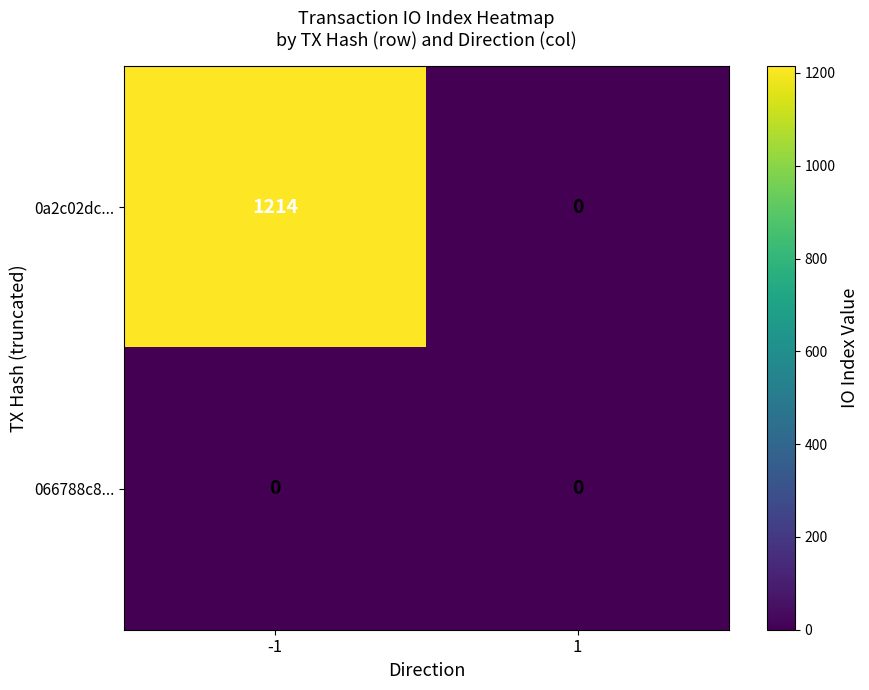

Rank the series by their average value, from lowest to highest.

066788c8..., 0a2c02dc...